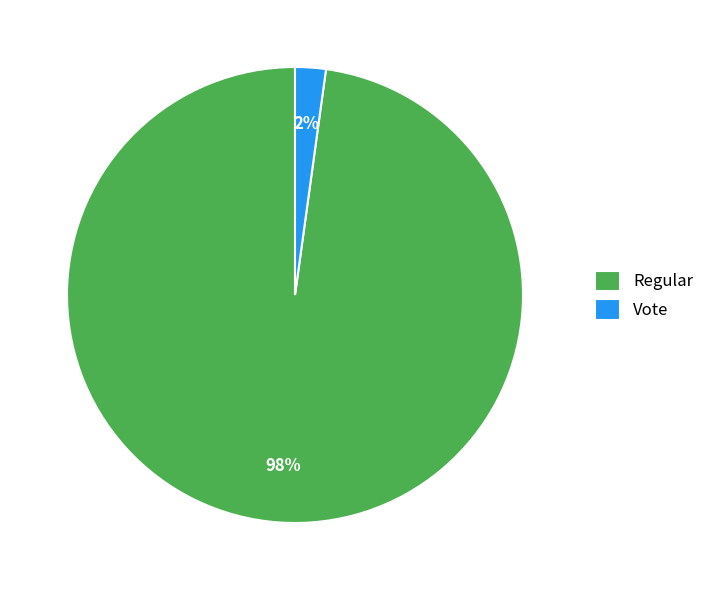

Which slice represents more than half of the pie?

Regular